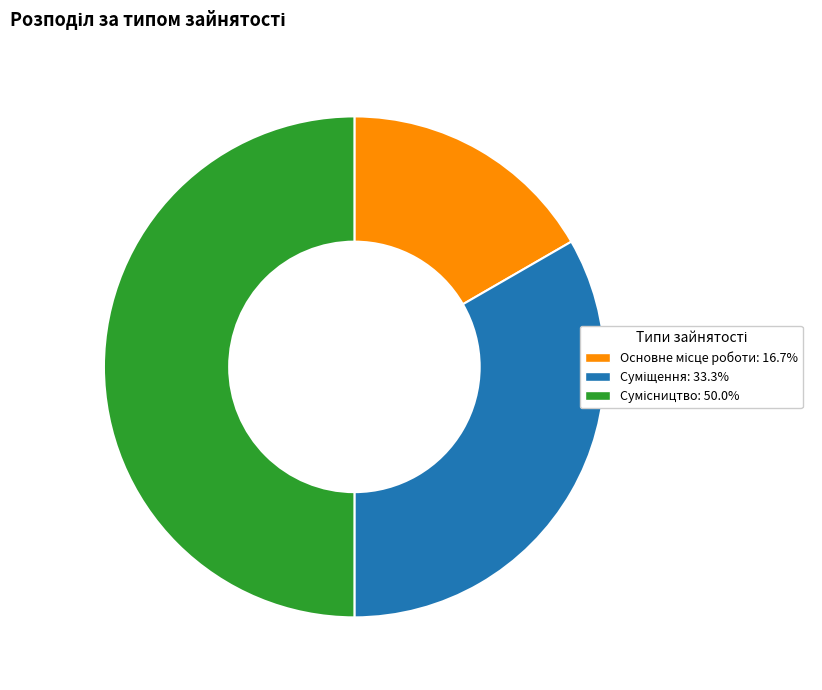

Count the number of slices in the pie.

3